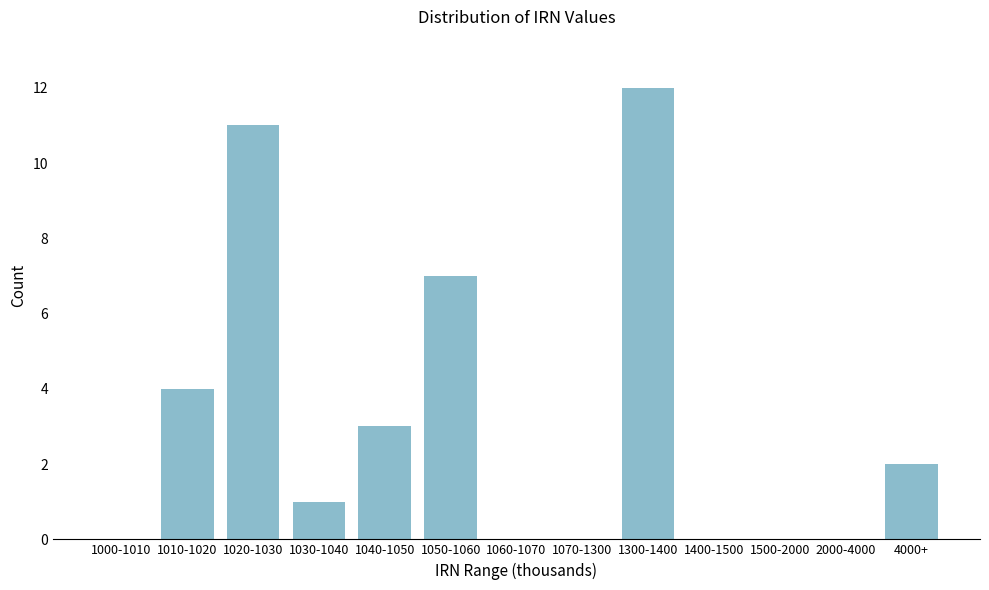

Reading right to left, transcribe all the data shown in this chart.

4000+=2	2000-4000=0	1500-2000=0	1400-1500=0	1300-1400=12	1070-1300=0	1060-1070=0	1050-1060=7	1040-1050=3	1030-1040=1	1020-1030=11	1010-1020=4	1000-1010=0